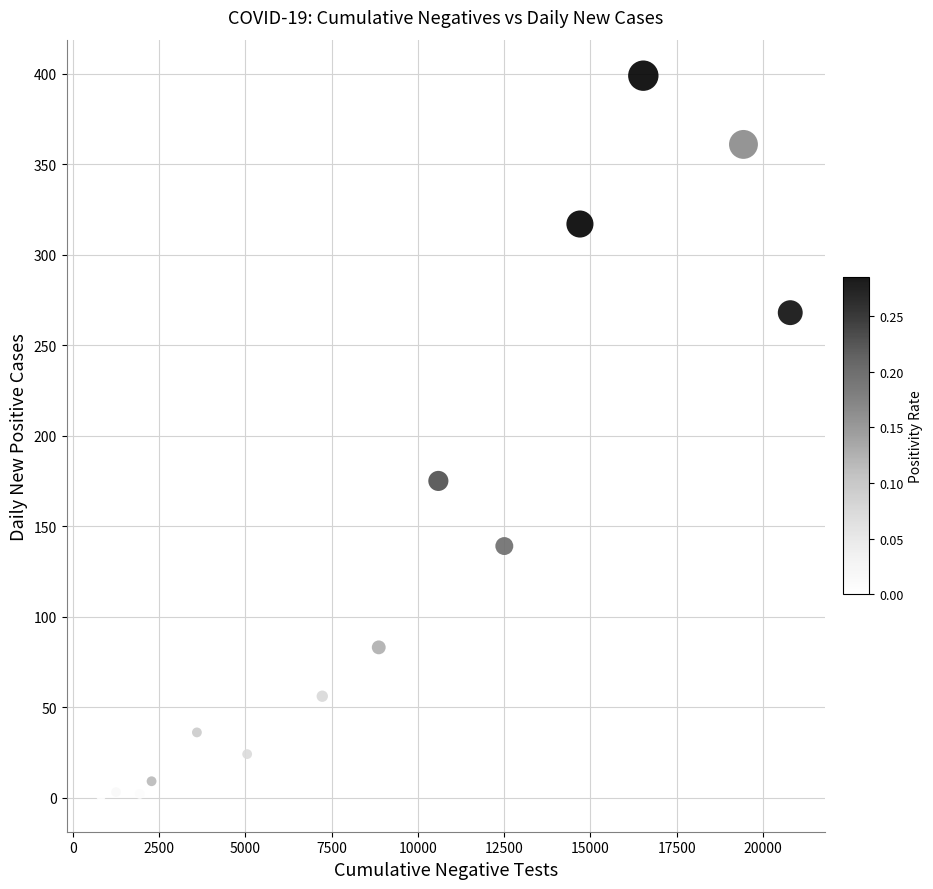

What is the range of Y values (max minus min)?

398